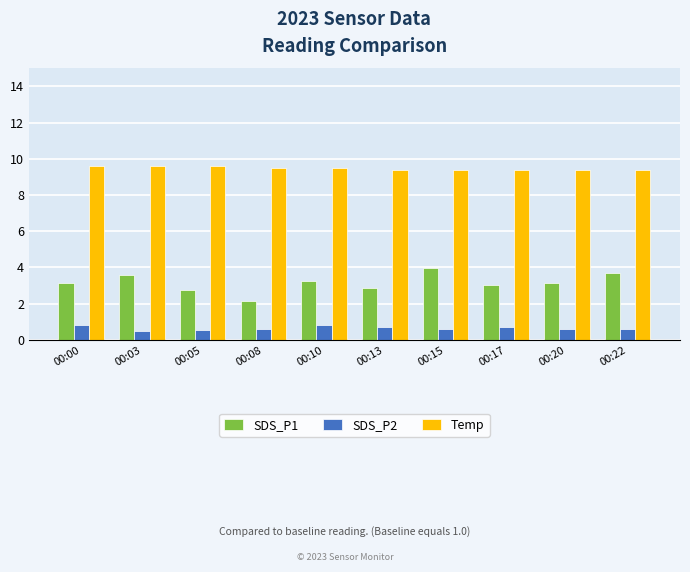

Are the bars grouped side by side (vs. stacked)?

Yes